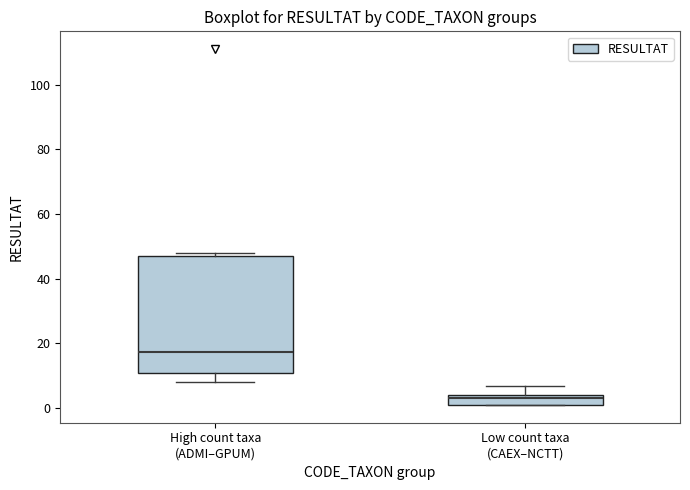

Comparing the boxes themselves (not the whiskers), which one is the tallest?

High count taxa (ADMI–GPUM)